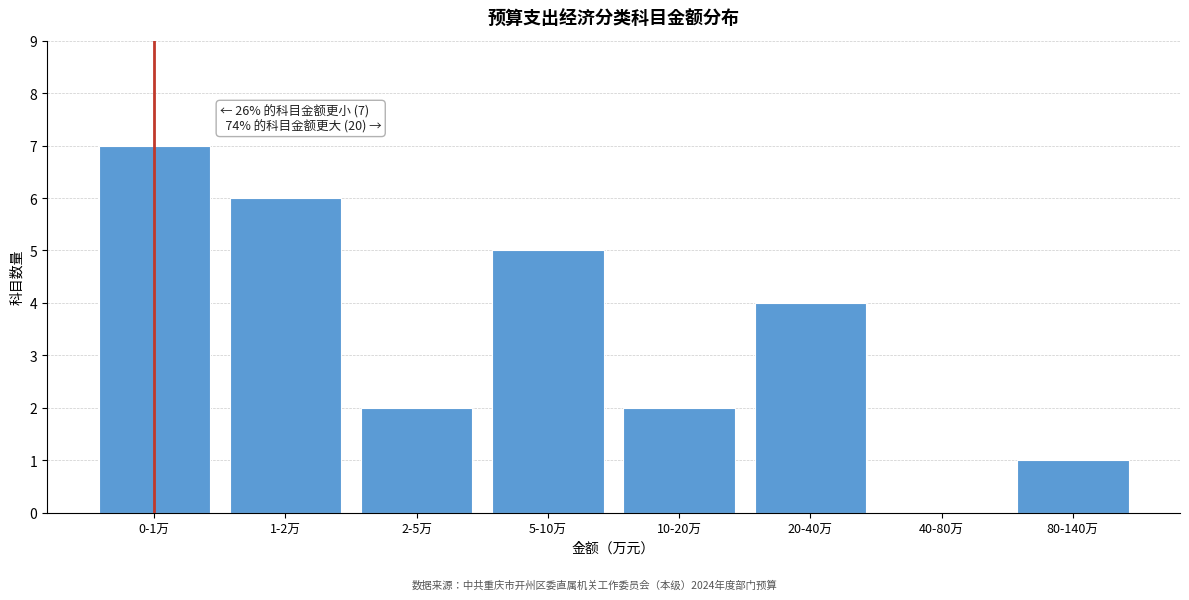

Reading left to right, extract all data points from this chart.

0-1万=7	1-2万=6	2-5万=2	5-10万=5	10-20万=2	20-40万=4	40-80万=0	80-140万=1